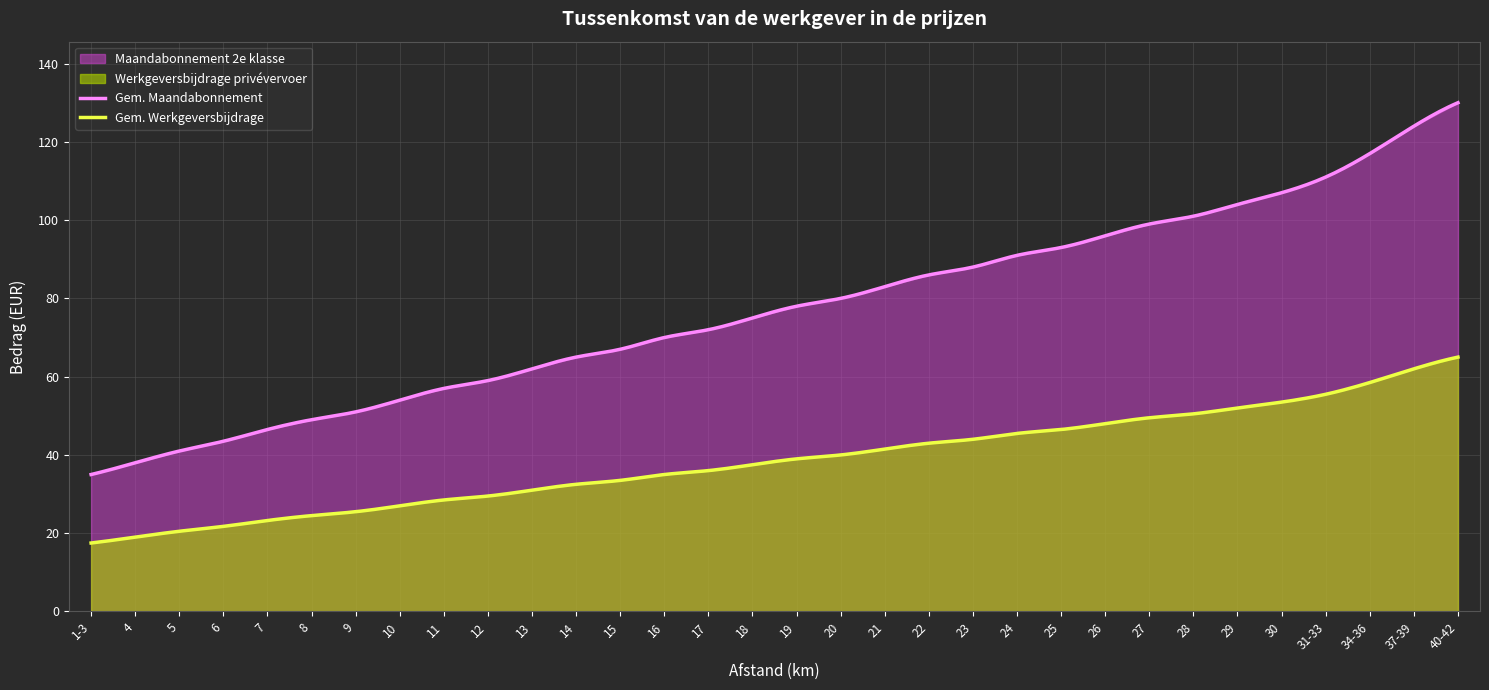

How many categories are shown in the chart?

32